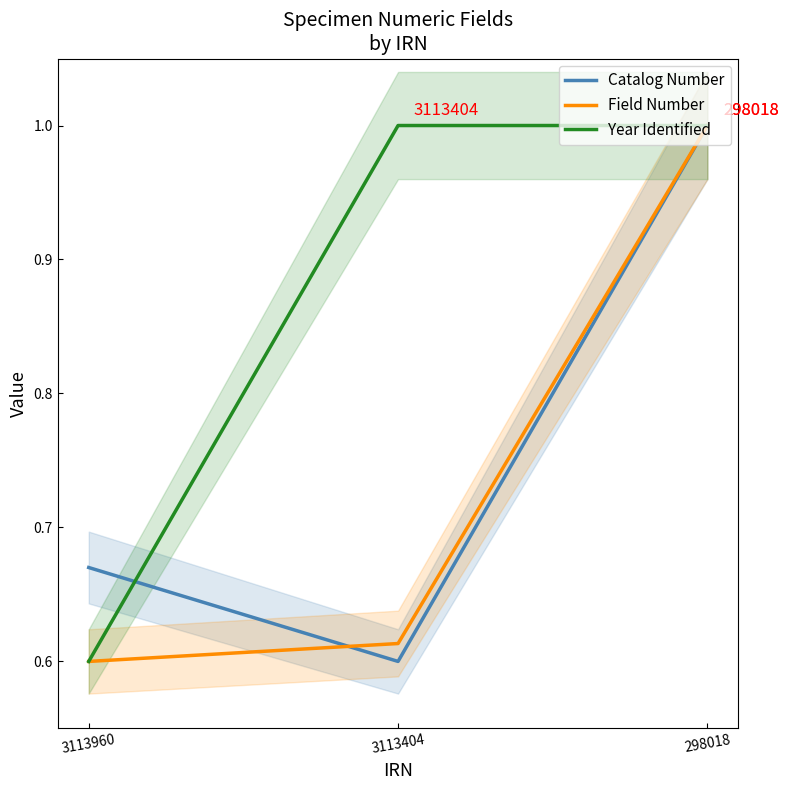

What is the difference between the Field Number values at 298018 and 3113960?

0.4